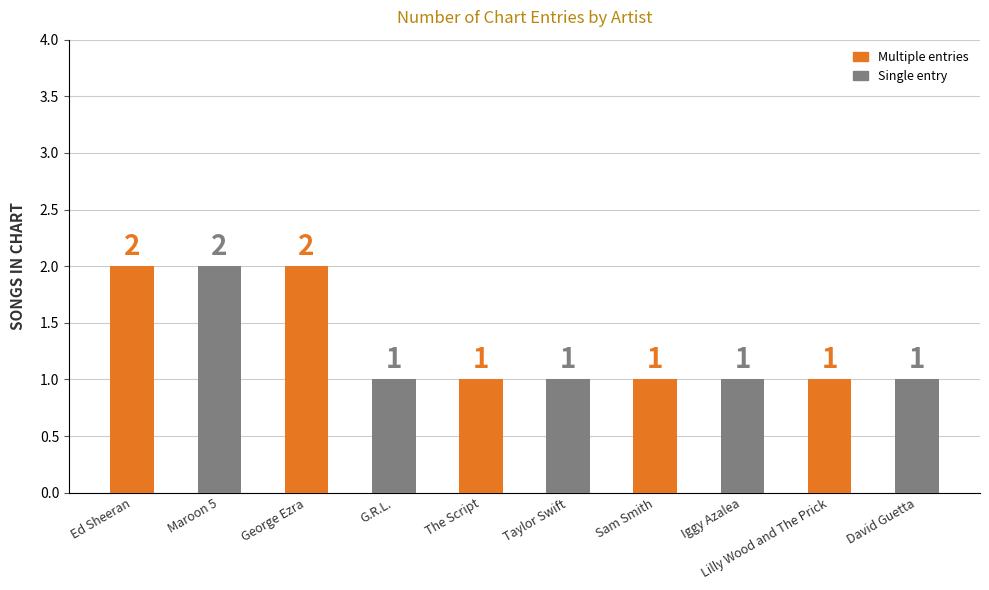

How many bars are there in total?

10